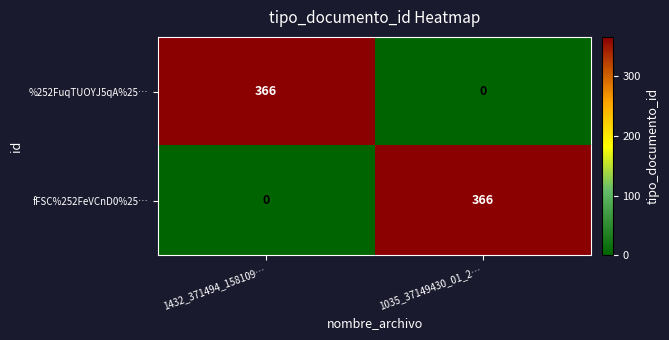

Count the number of data series in this chart.

2